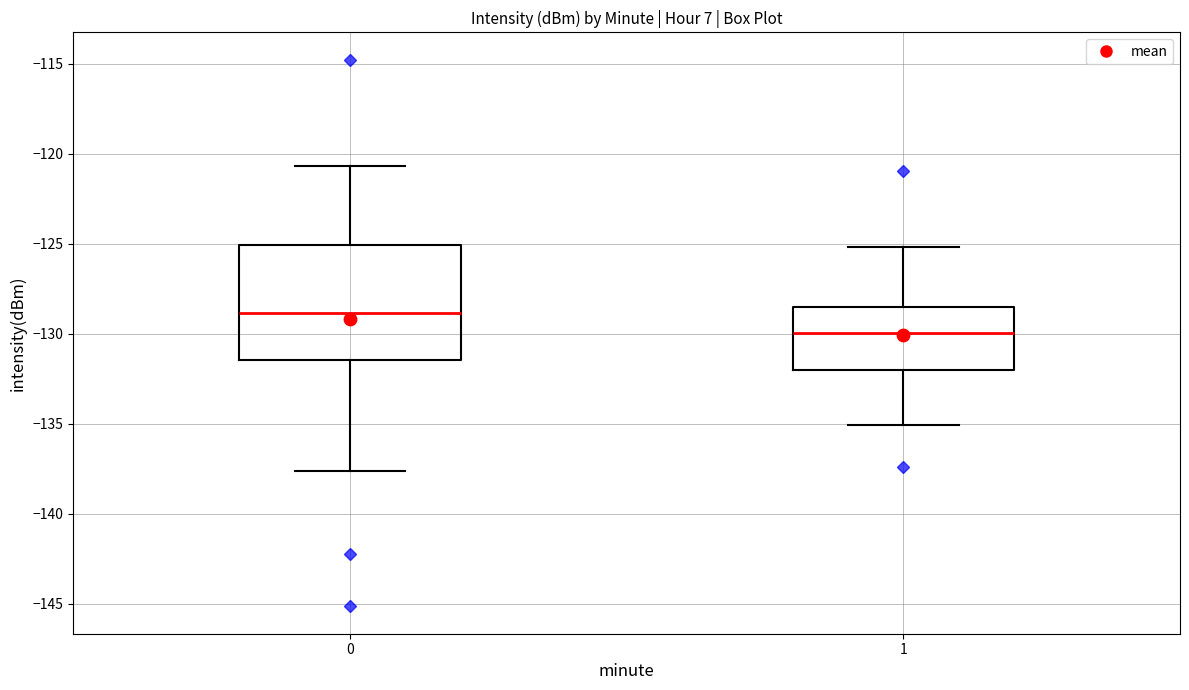

Which box is the tallest, from its lower edge to its upper edge?

0